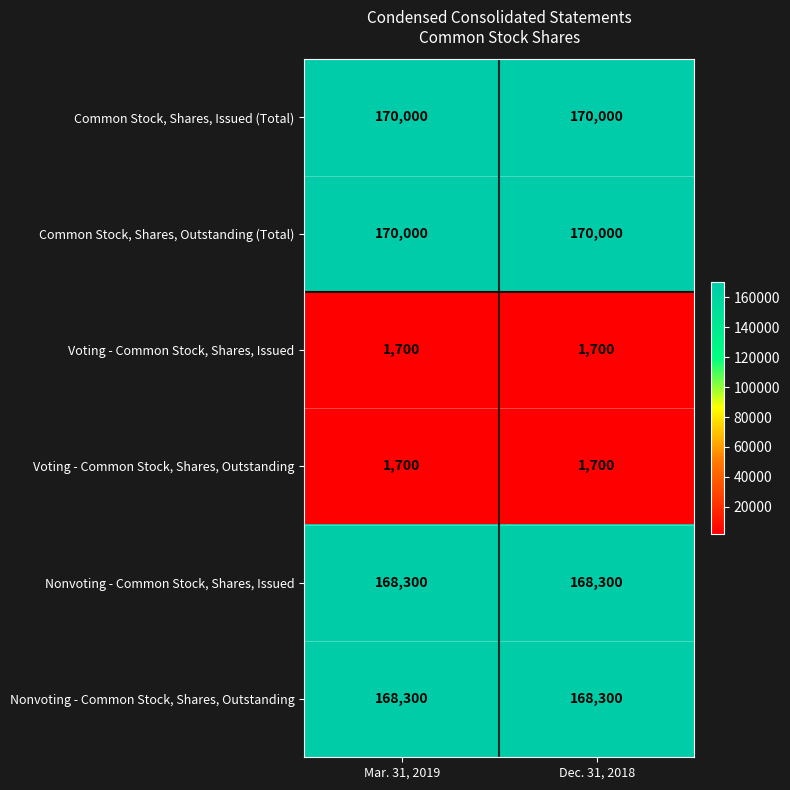

What is the maximum value shown in the chart?

170000